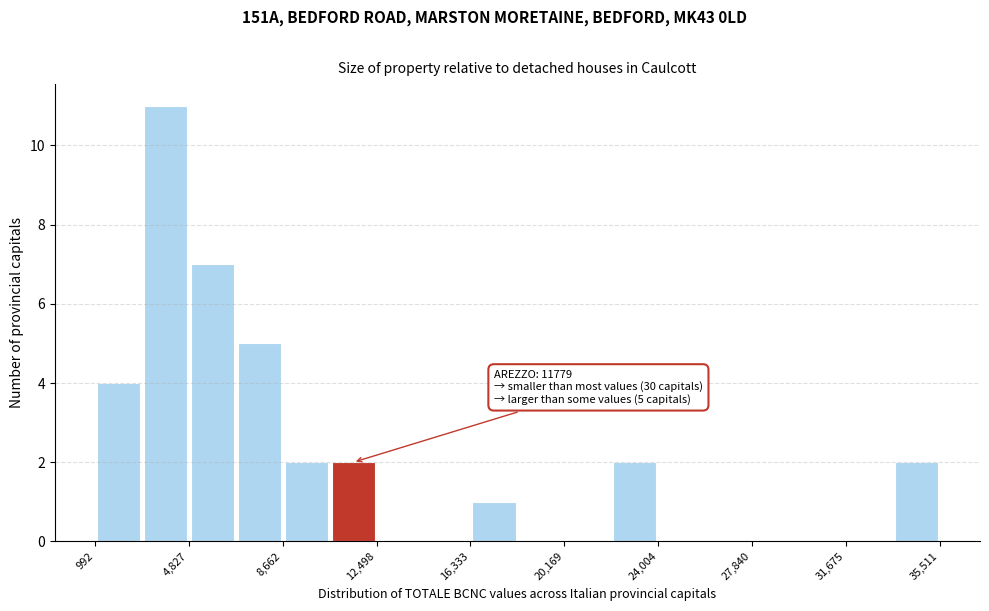

Around what value on the x-axis is the tallest bar? Give the approximate position of its centre, as read against the axis.

4000